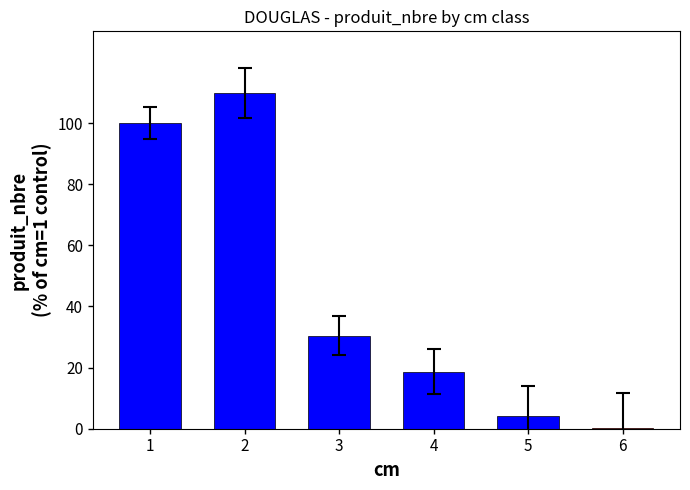

Read the value at 2.

109.9